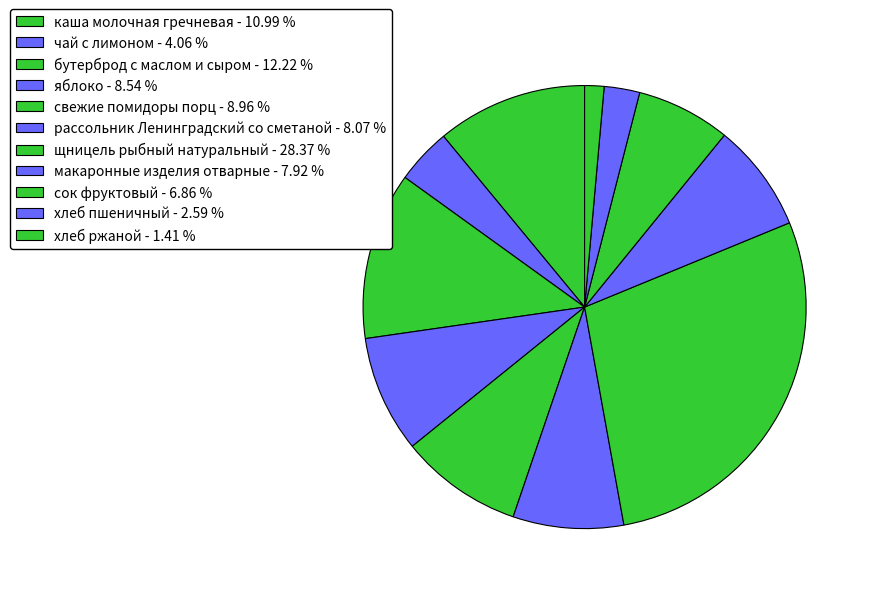

What percentage do сок фруктовый and хлеб пшеничный together represent?

9.5%